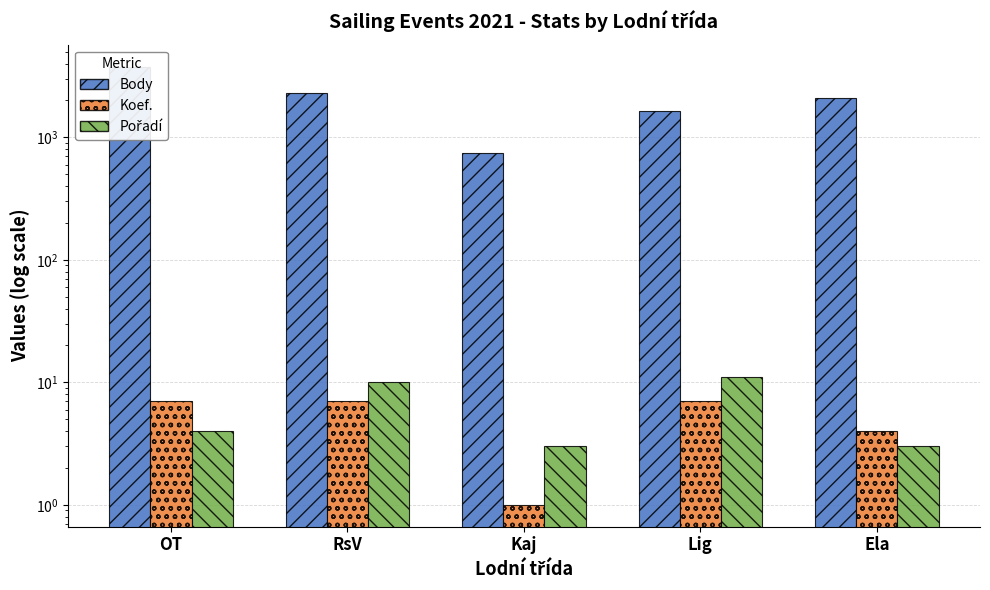

What are all the series names shown in the legend?

Body, Koef., Pořadí